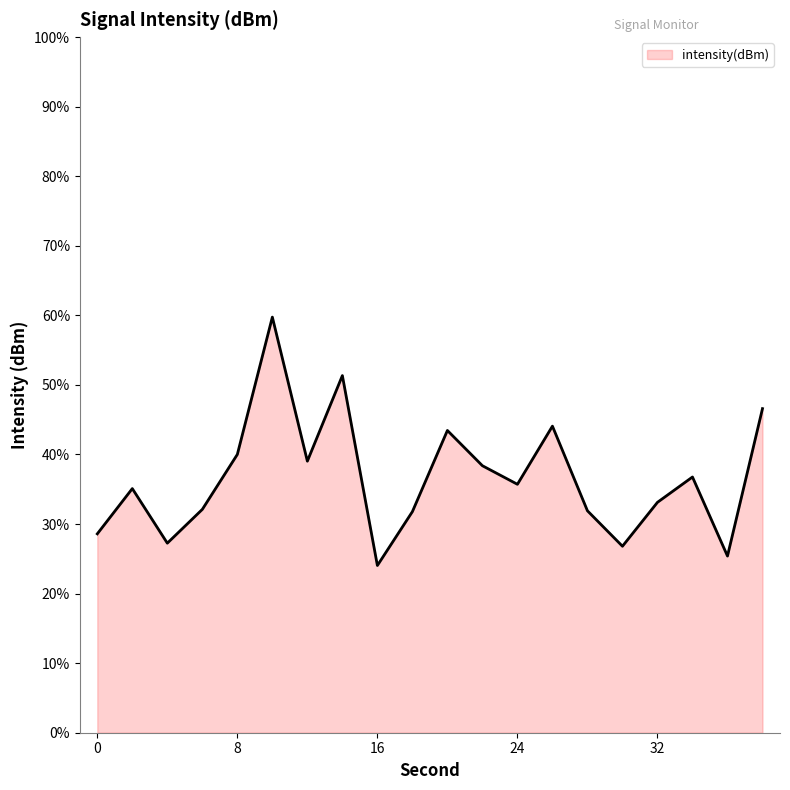

What is the average value?

36.6